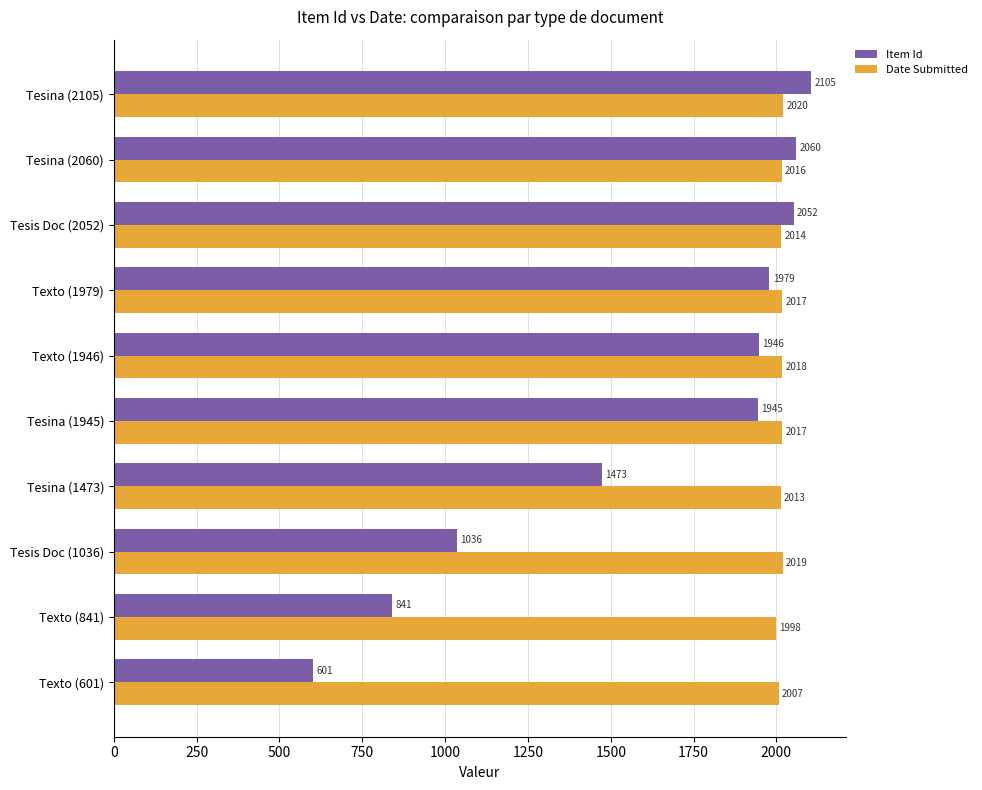

Which series has the largest range (max minus min)?

Item Id